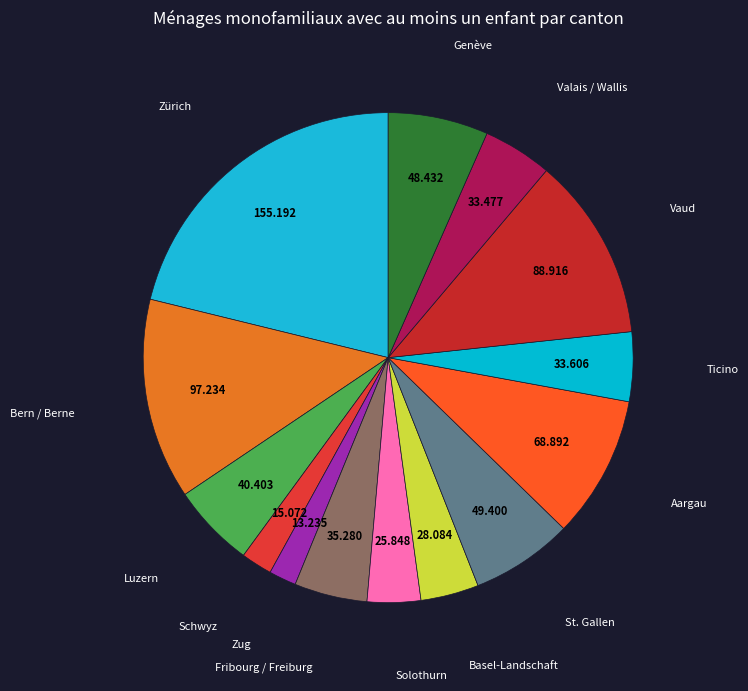

What is the smallest slice in the pie chart?

Zug